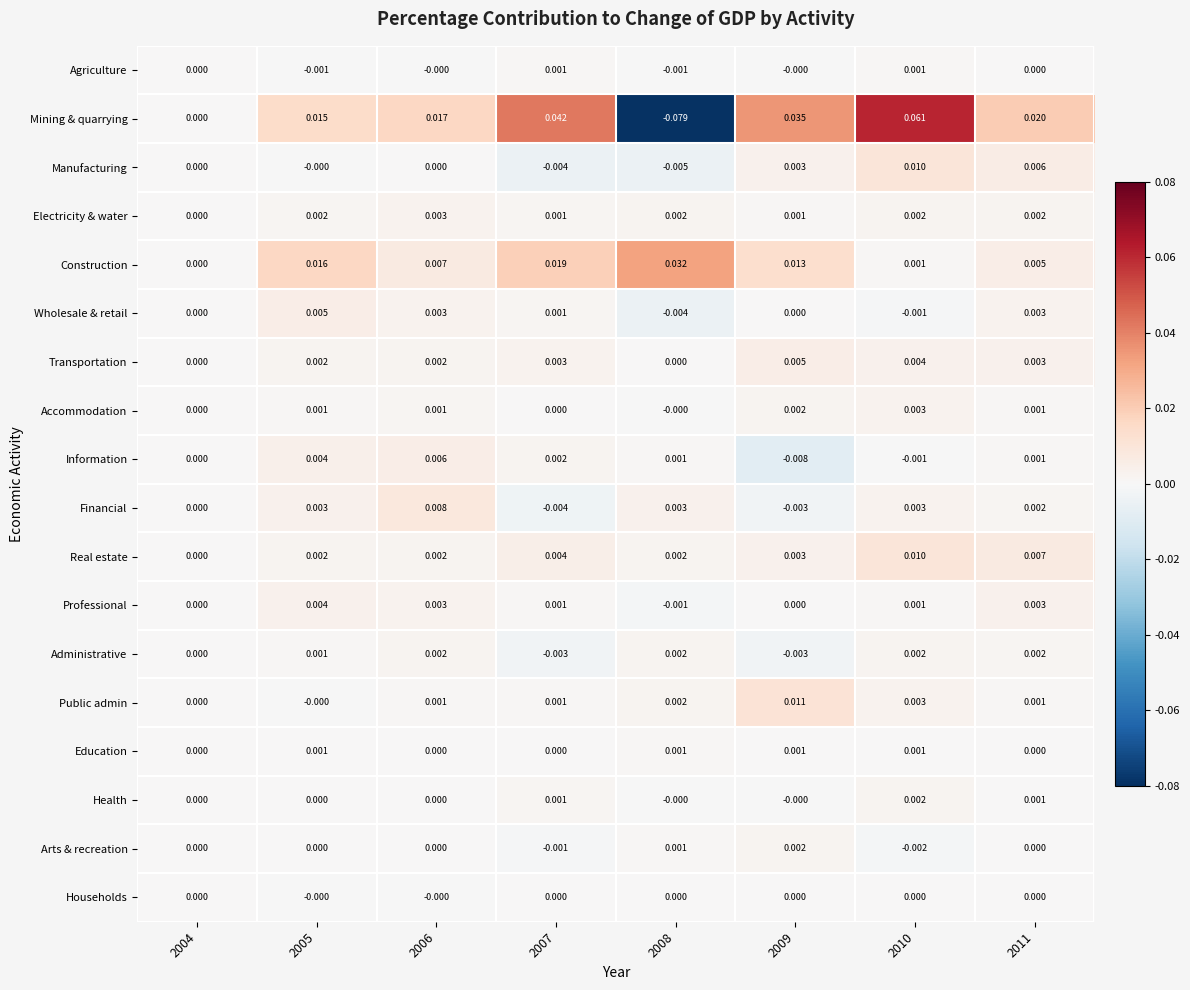

Is the value of Public admin at 2009 greater than the value of Wholesale & retail at 2007?

Yes